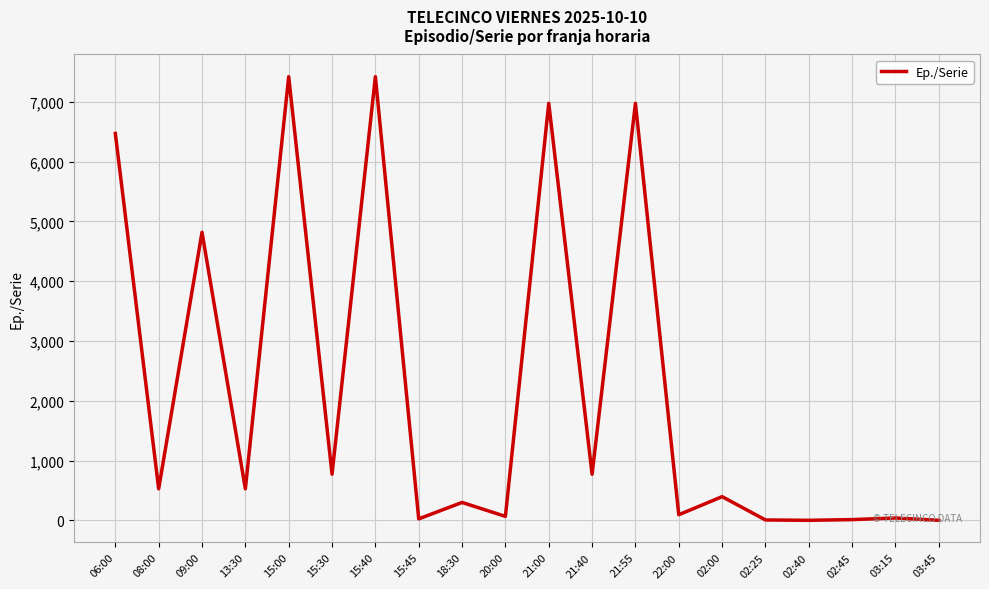

At which label is the value closest to 3711?

09:00